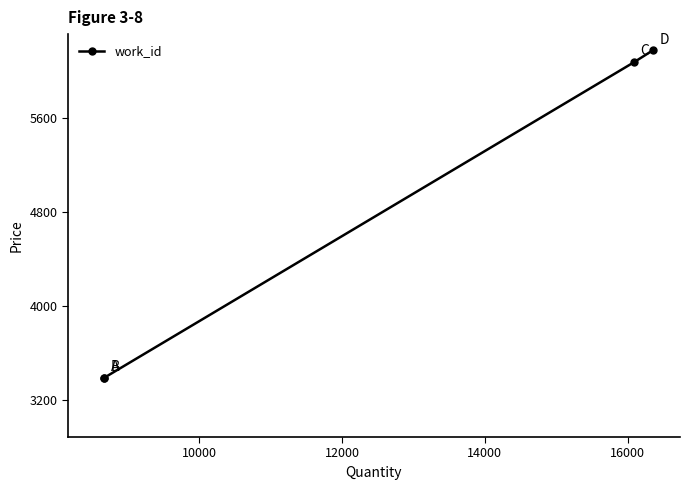

True or false: the data has more than 2 interior local peaks.

False